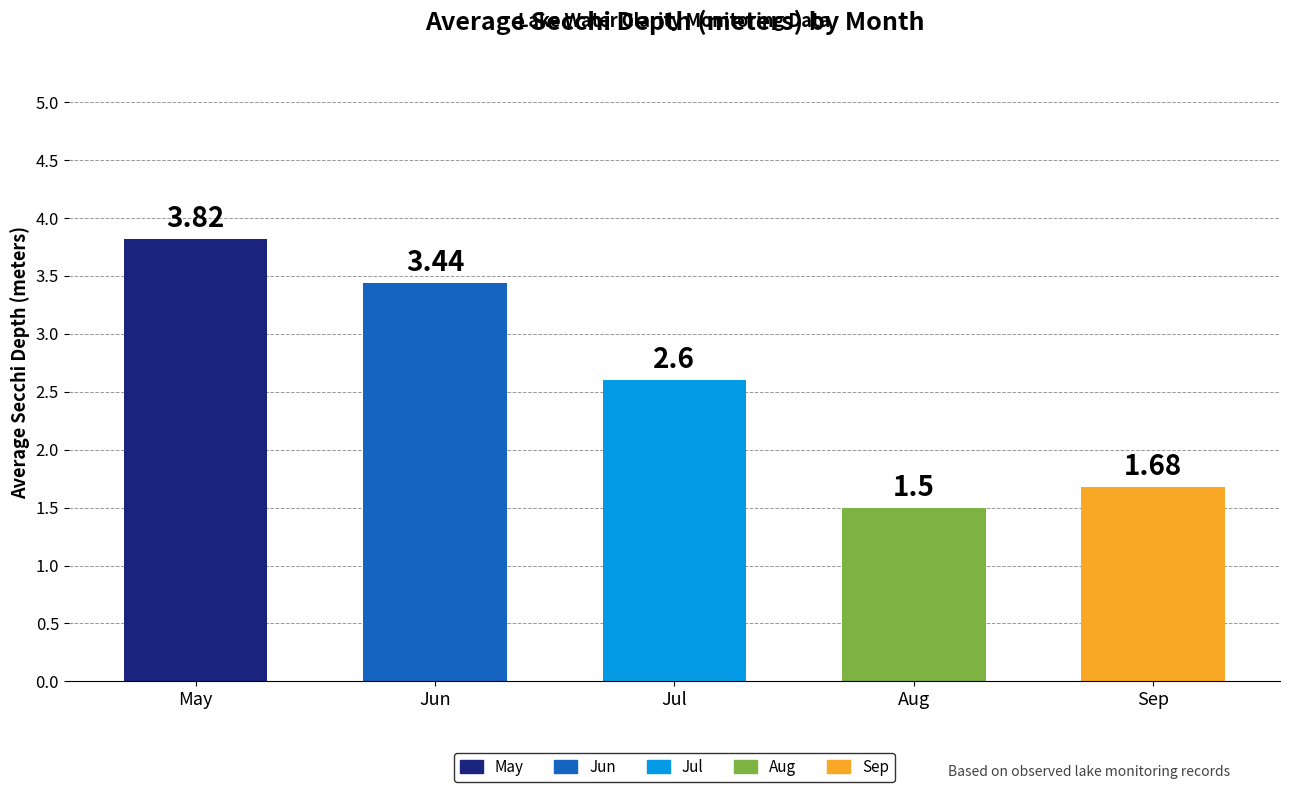

List the labels in order of value, smallest first.

Aug, Sep, Jul, Jun, May